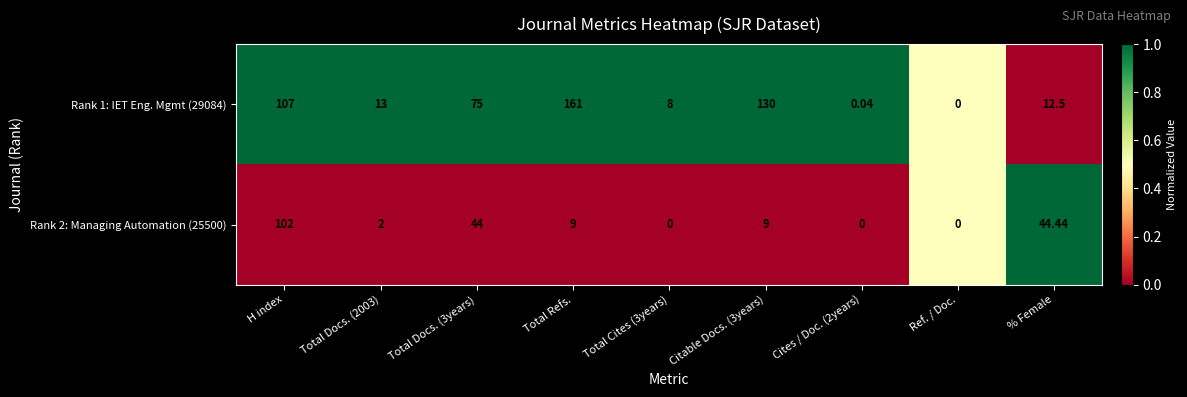

How many data points in Rank 1: IET Eng. Mgmt (29084) are less than 13?

4